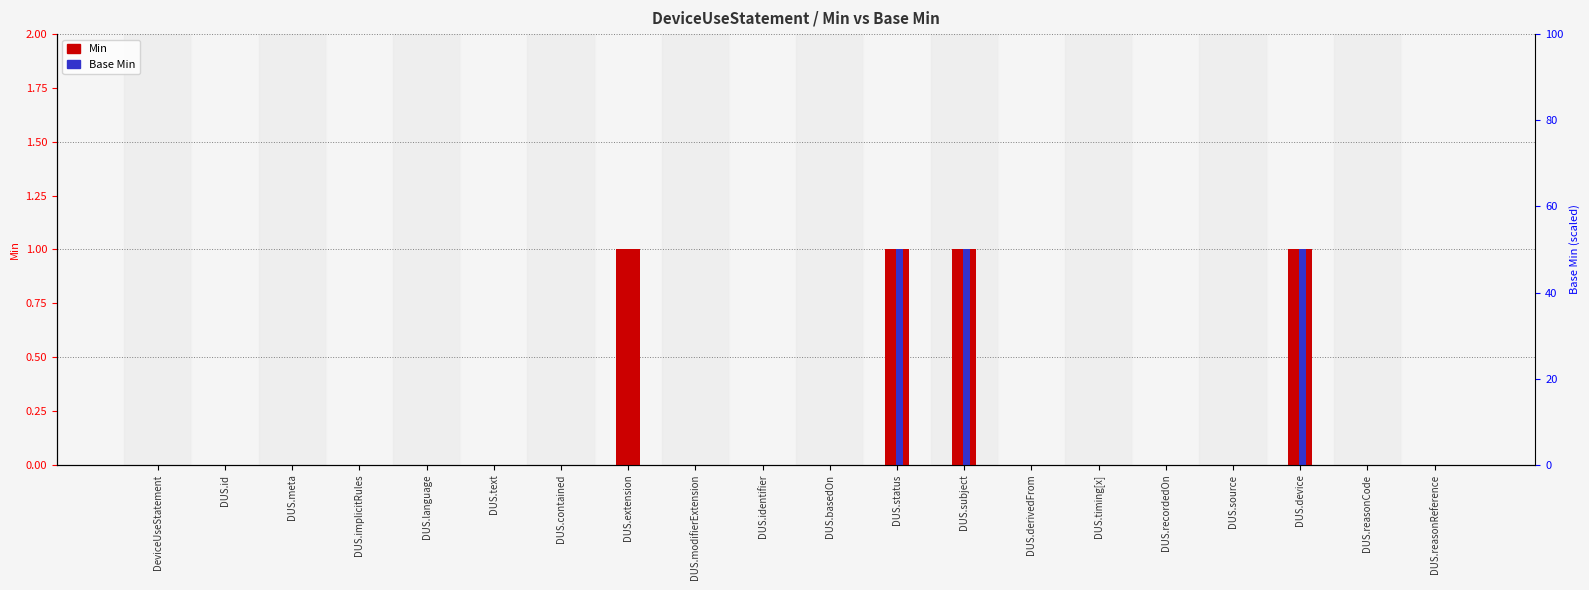

Rank the series at DUS.language from lowest to highest value.

Min, Base Min